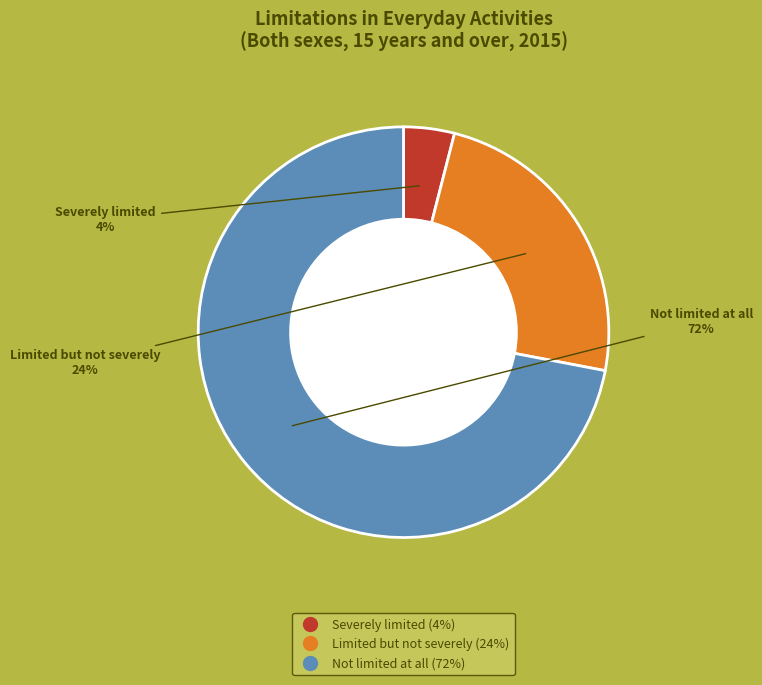

To the nearest percent, what is the average slice percentage?

33%